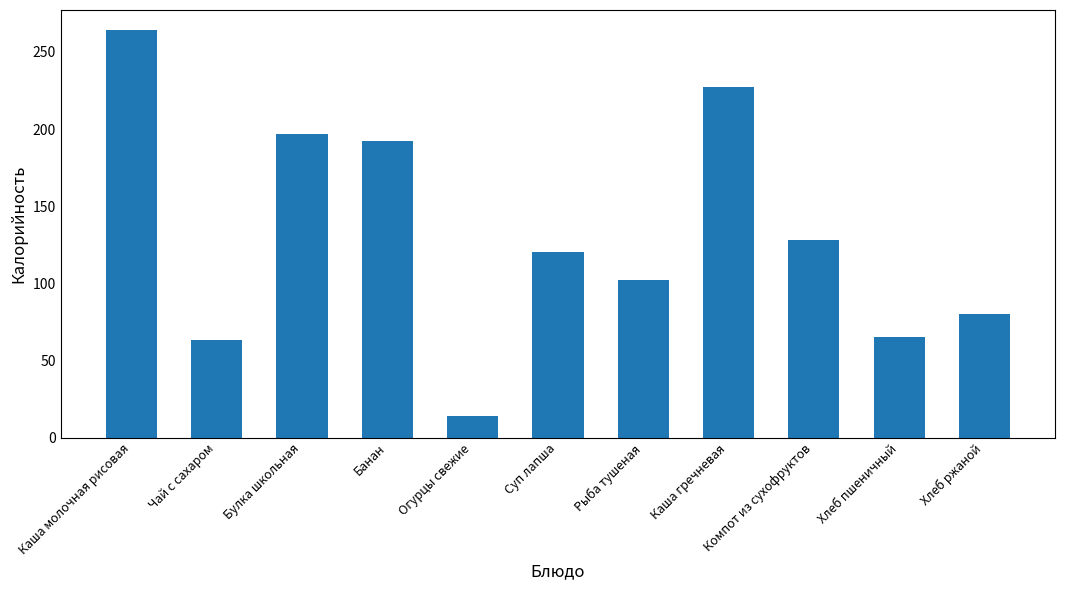

What is the value of the 9th bar from the left?

128.0